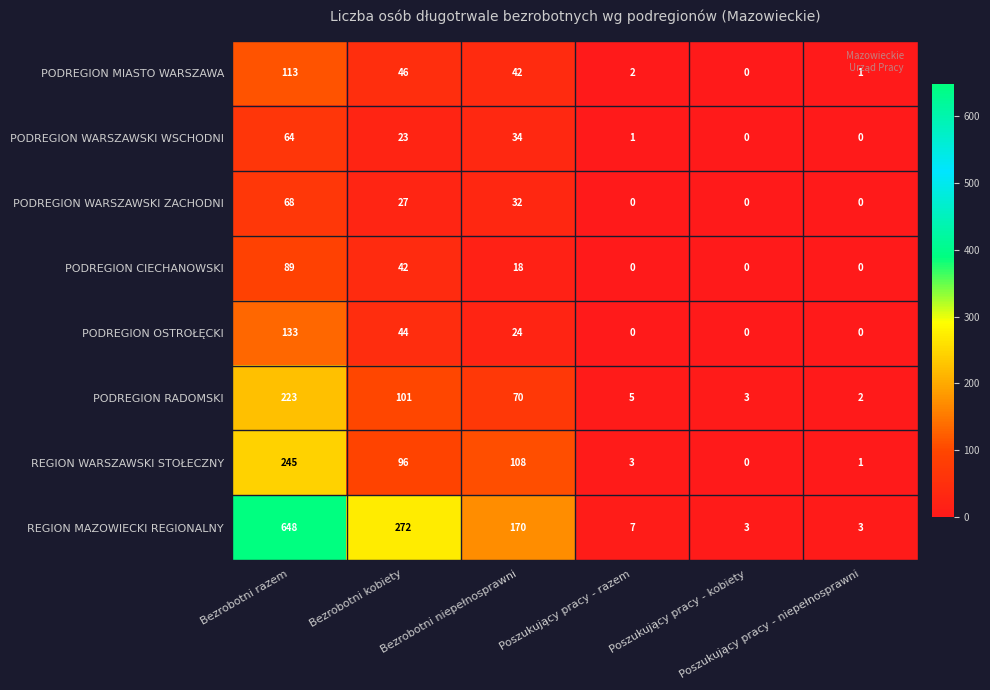

At how many categories does at least one series exceed 24?

3